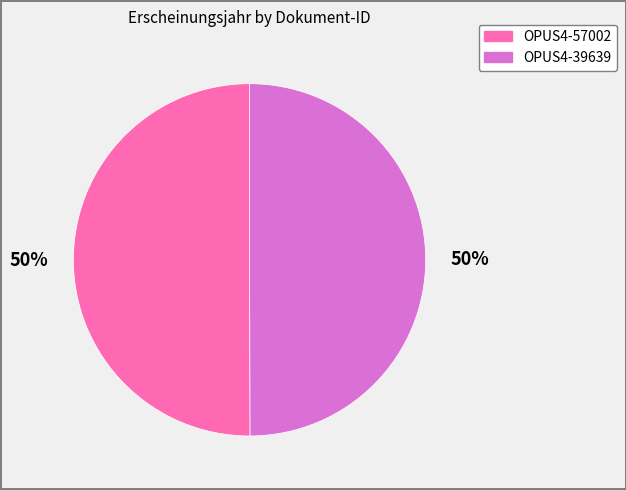

To the nearest percent, what is the combined percentage of OPUS4-39639 and OPUS4-57002?

100%